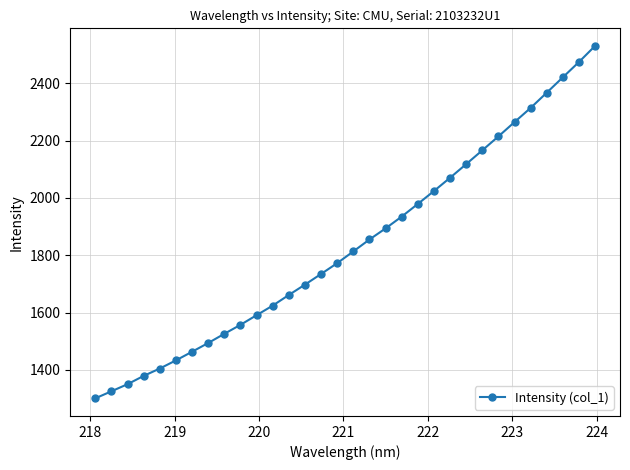

What is the difference between the maximum and minimum values?

1229.5